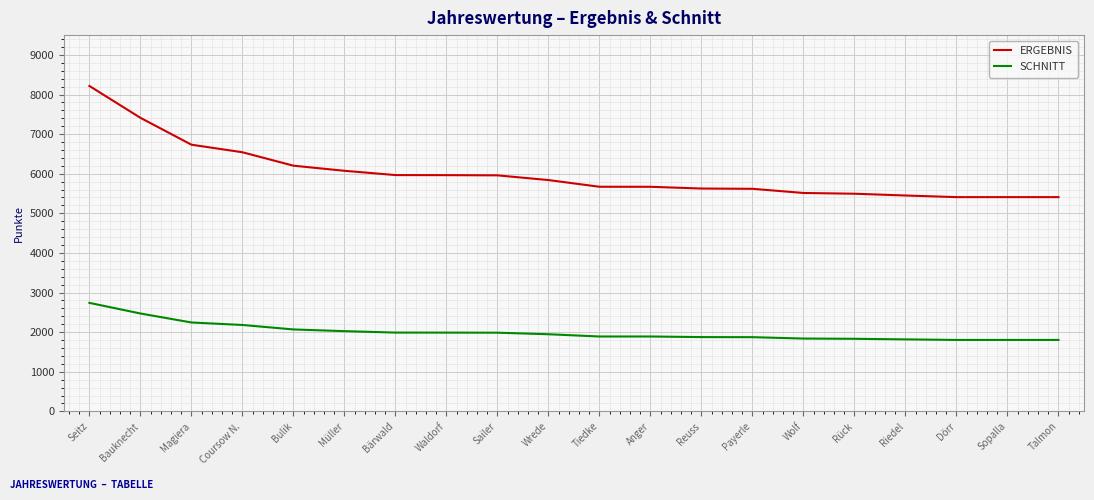

At which label is SCHNITT closest to 2271?

Magiera